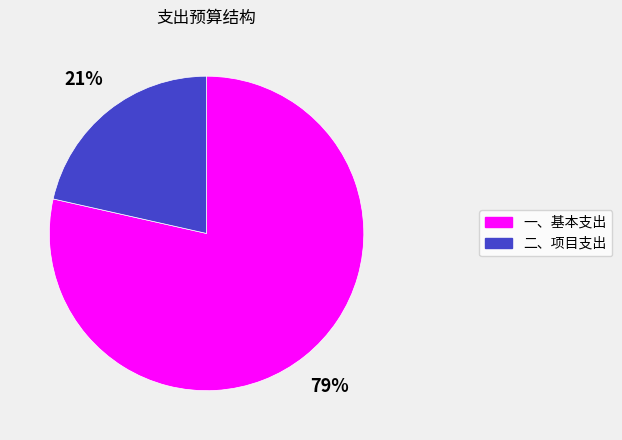

Do 二、项目支出 and 一、基本支出 together represent more than half of the pie?

Yes